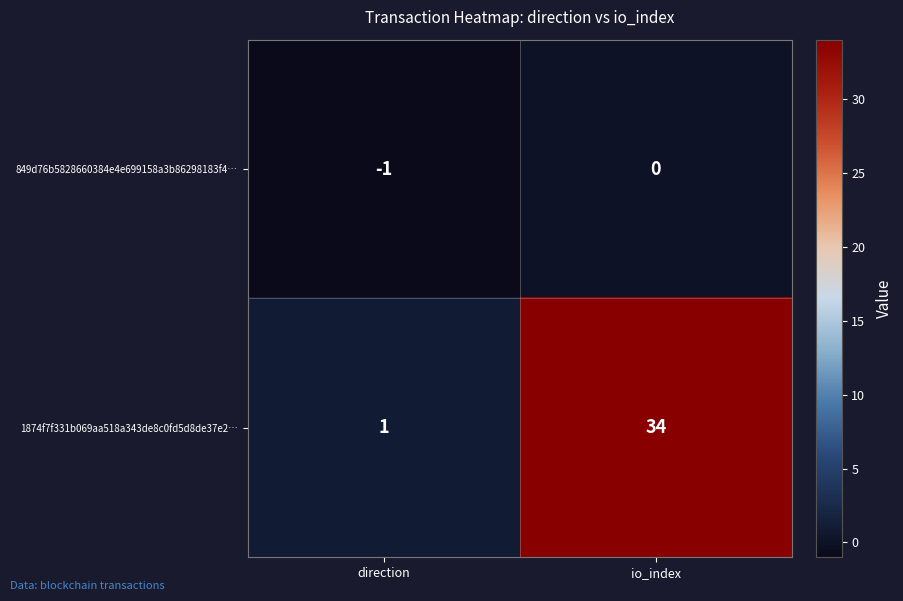

Rank the series at io_index from highest to lowest value.

1874f7f331b069aa518a343de8c0fd5d8de37e2…, 849d76b5828660384e4e699158a3b86298183f4…